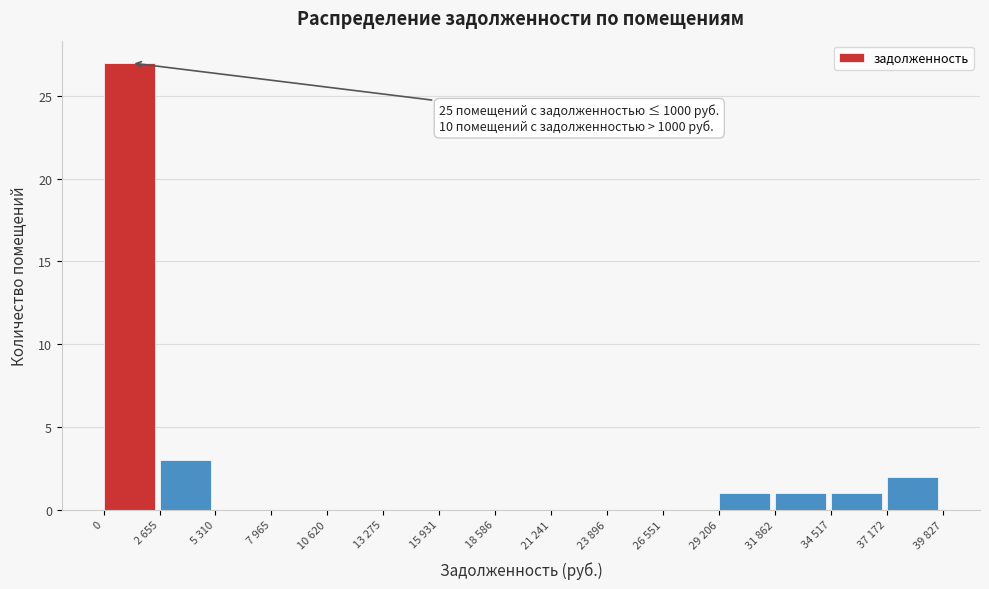

Reading left to right, extract all data points from this chart.

0=27	2 655=3	5 310=0	7 965=0	10 620=0	13 275=0	15 931=0	18 586=0	21 241=0	23 896=0	26 551=0	29 206=1	31 862=1	34 517=1	37 172=2